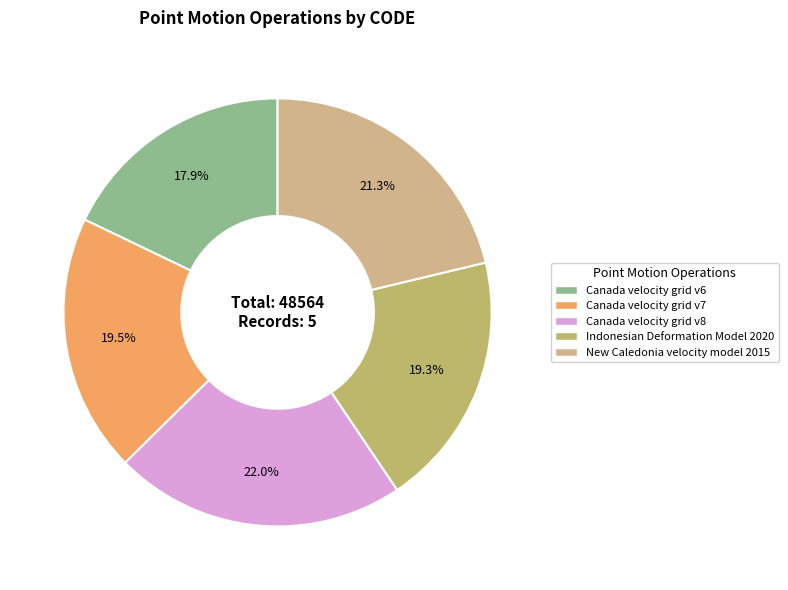

True or false: New Caledonia velocity model 2015 accounts for 7% of the total.

False